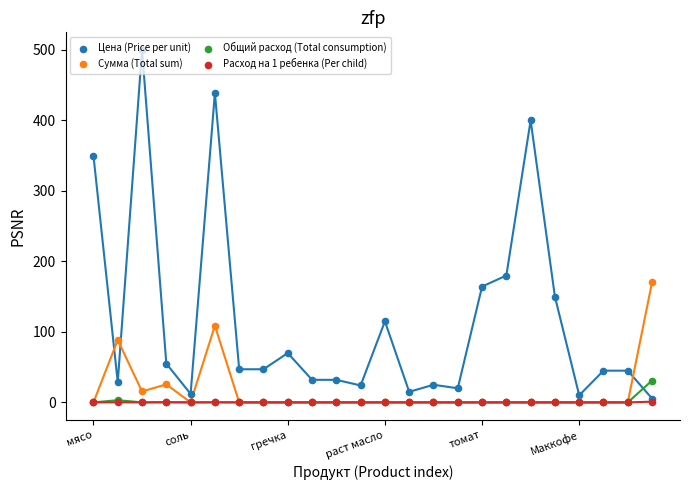

What are all the series names shown in the legend?

Цена (Price per unit), Сумма (Total sum), Общий расход (Total consumption), Расход на 1 ребенка (Per child)